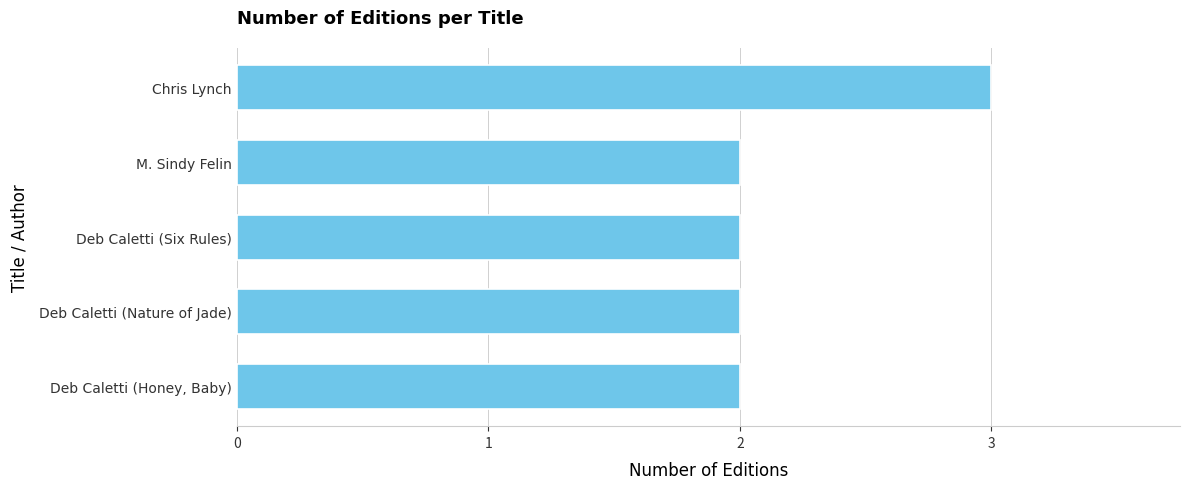

What is the ratio of the value at Chris Lynch to the value at Deb Caletti (Six Rules)?

1.5